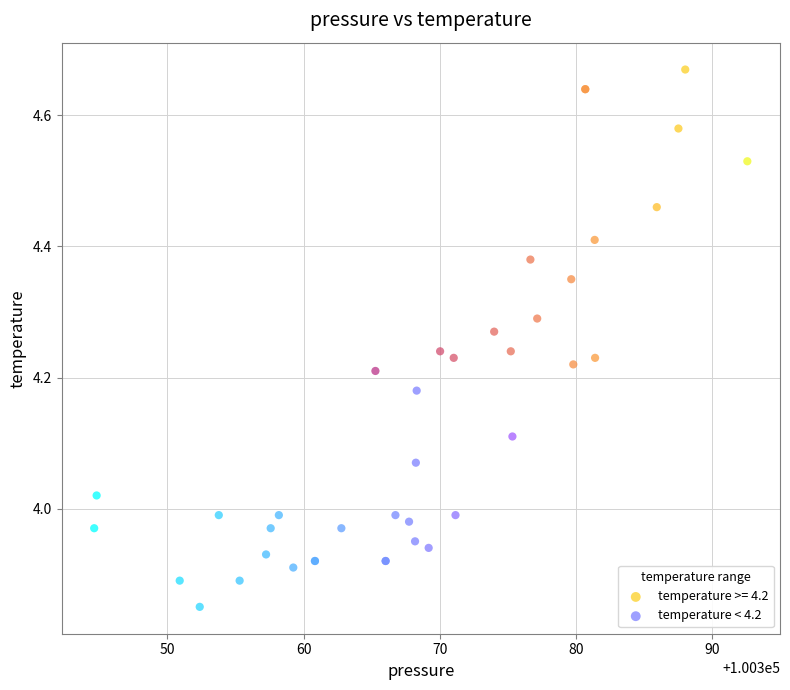

Which series has the widest spread of Y values?

temperature >= 4.2